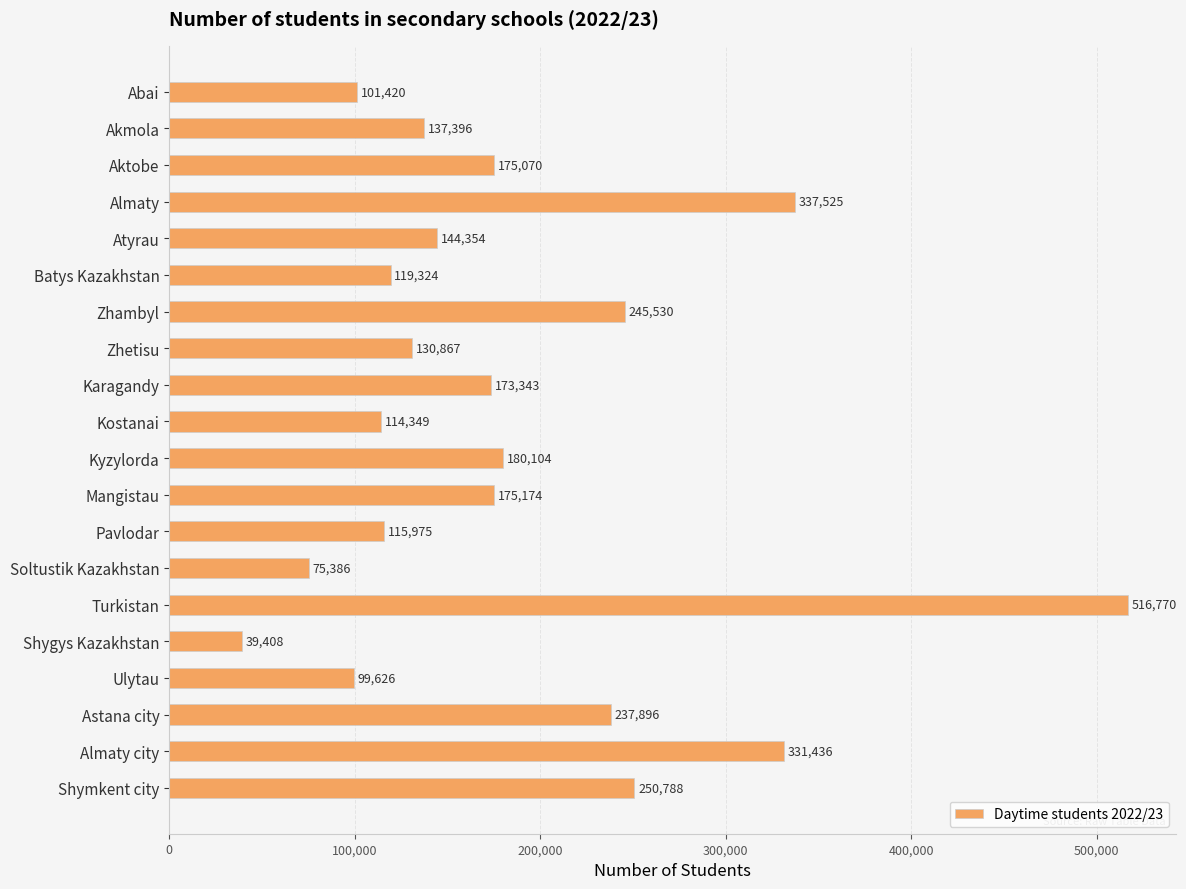

What is the ratio of the value at Aktobe to the value at Almaty?

0.5